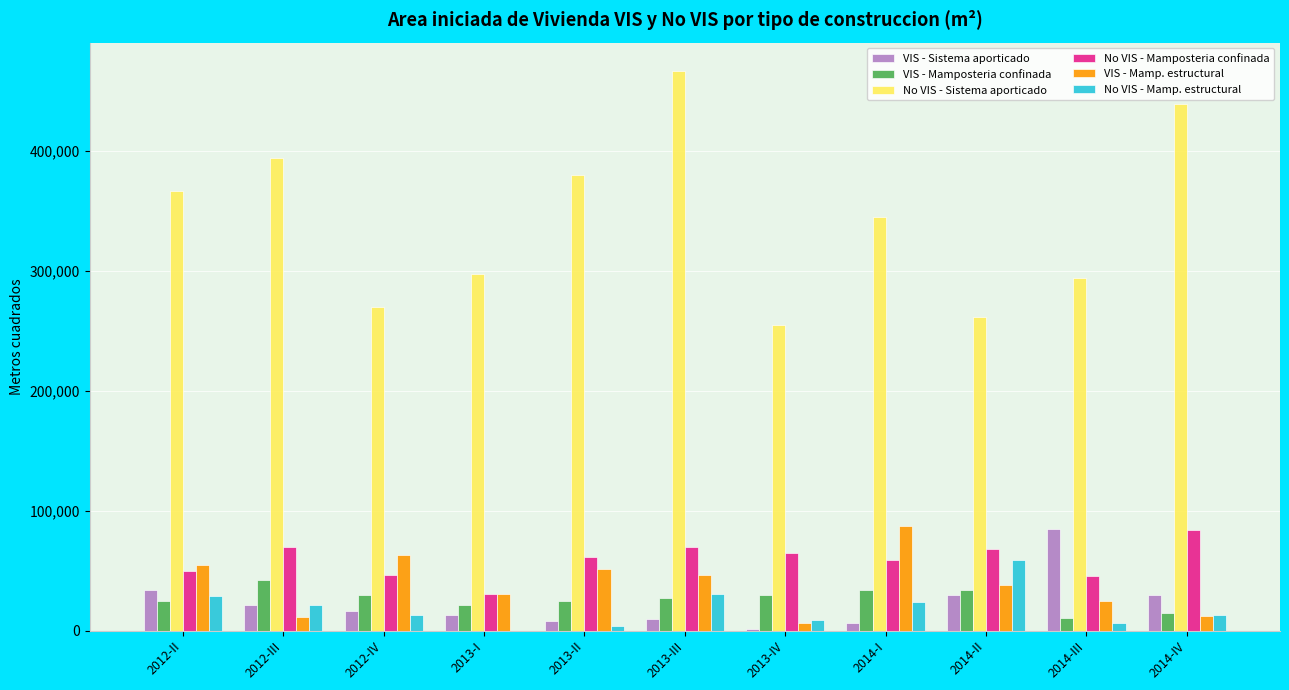

Are the bars horizontal?

No